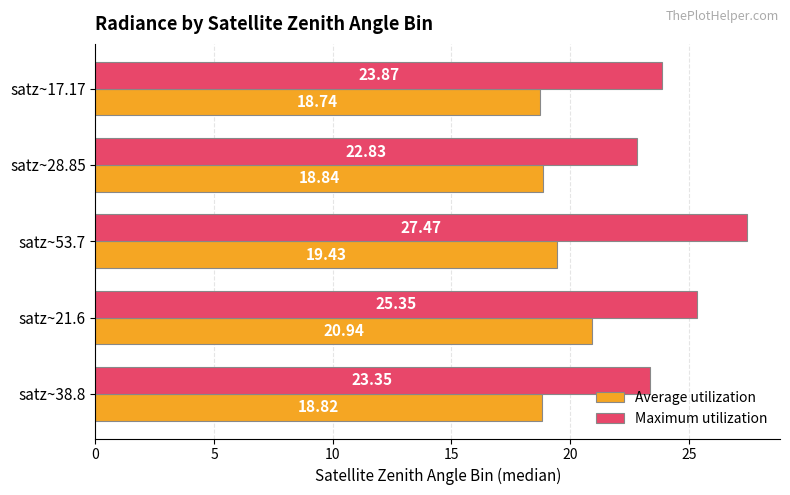

Which series has the largest range (max minus min)?

Maximum utilization